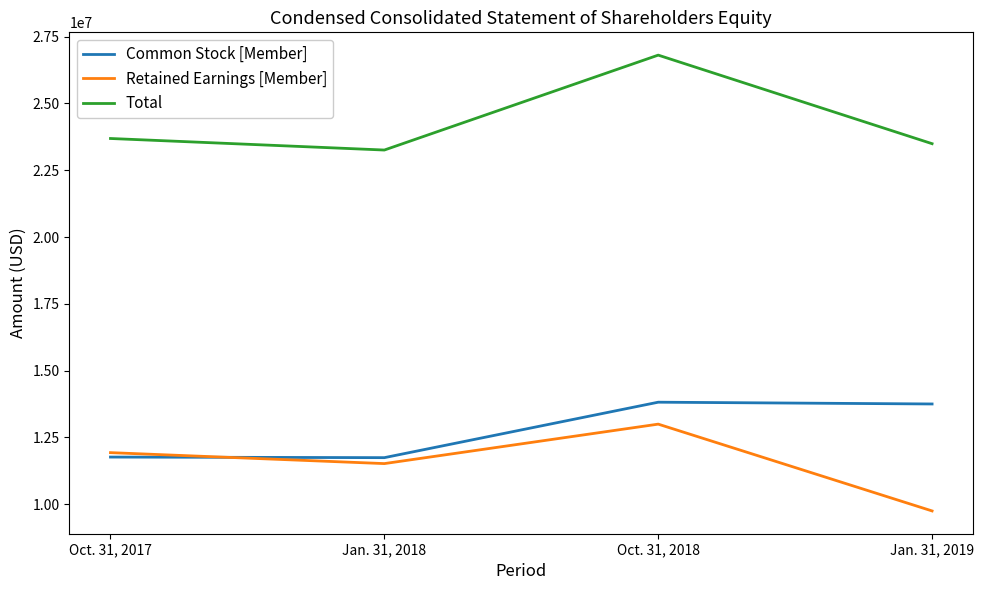

How many series are shown in this chart?

3